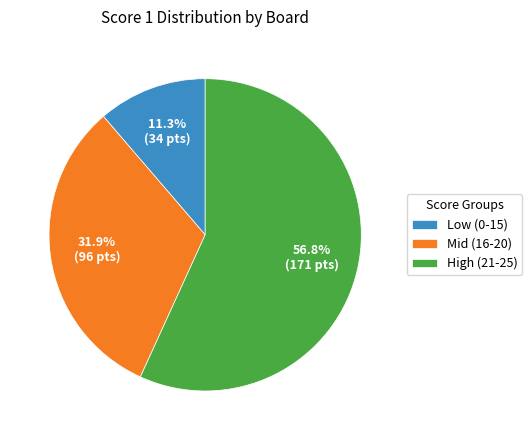

Is there any slice that represents more than half of the pie?

Yes